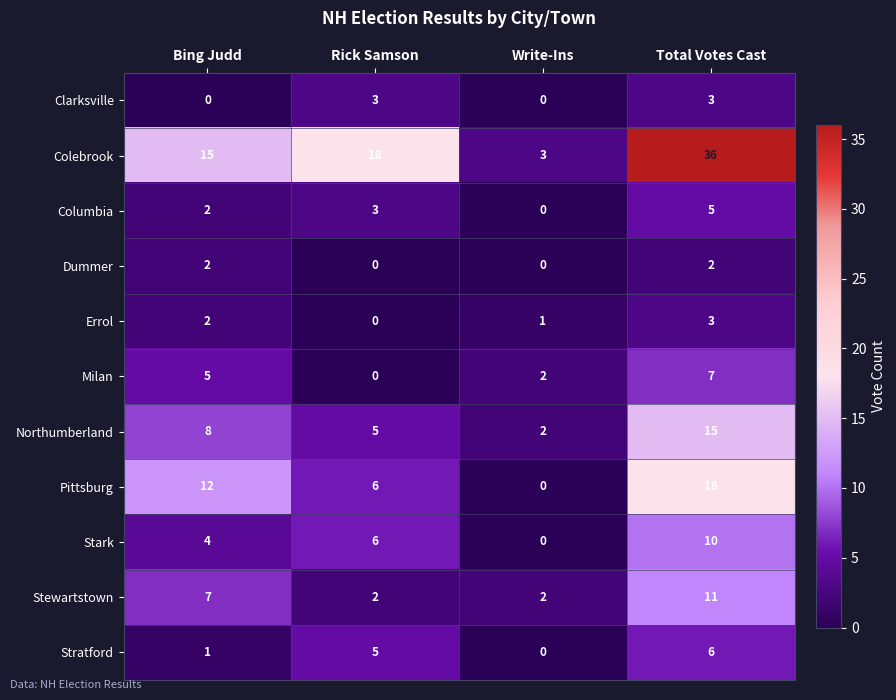

What is the spread (max minus min) of values at Rick Samson?

18